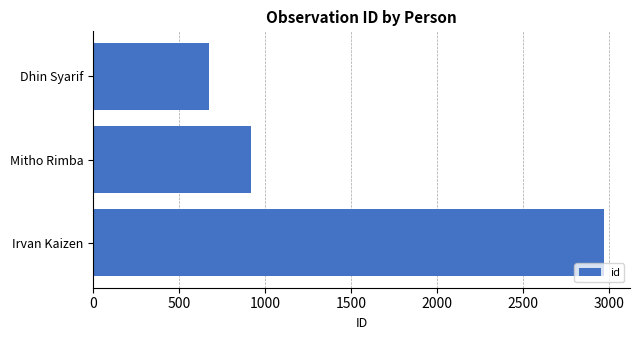

How many categories are shown in the chart?

3